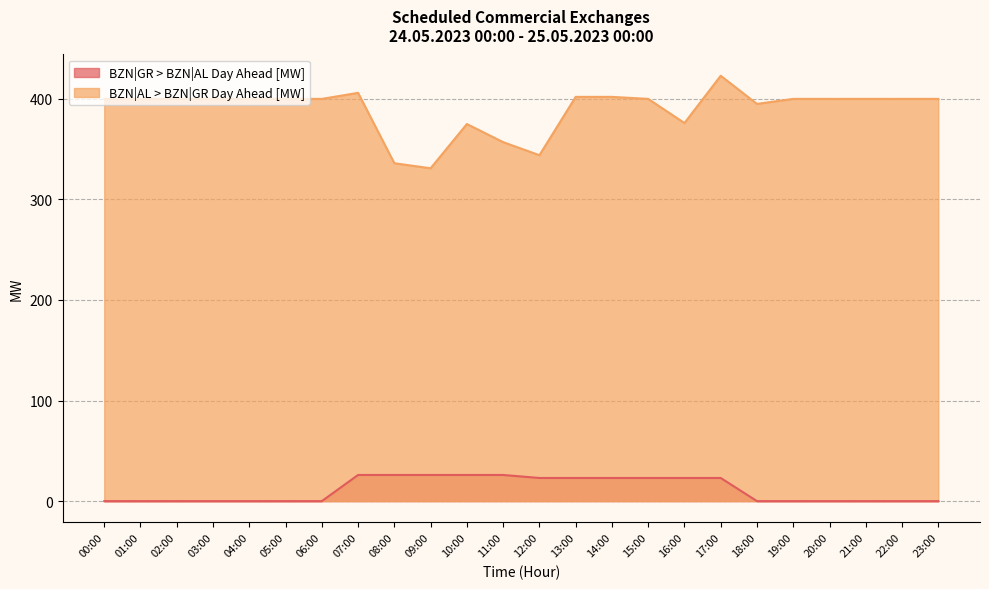

Reading left to right, list all the values displayed in this chart.

BZN|GR > BZN|AL Day Ahead [MW]: 00:00=0	01:00=0	02:00=0	03:00=0	04:00=0	05:00=0	06:00=0	07:00=26	08:00=26	09:00=26	10:00=26	11:00=26	12:00=23	13:00=23	14:00=23	15:00=23	16:00=23	17:00=23	18:00=0	19:00=0	20:00=0	21:00=0	22:00=0	23:00=0
BZN|AL > BZN|GR Day Ahead [MW]: 00:00=400	01:00=400	02:00=400	03:00=400	04:00=400	05:00=400	06:00=400	07:00=406	08:00=336	09:00=331	10:00=375	11:00=357	12:00=344	13:00=402	14:00=402	15:00=400	16:00=376	17:00=423	18:00=395	19:00=400	20:00=400	21:00=400	22:00=400	23:00=400